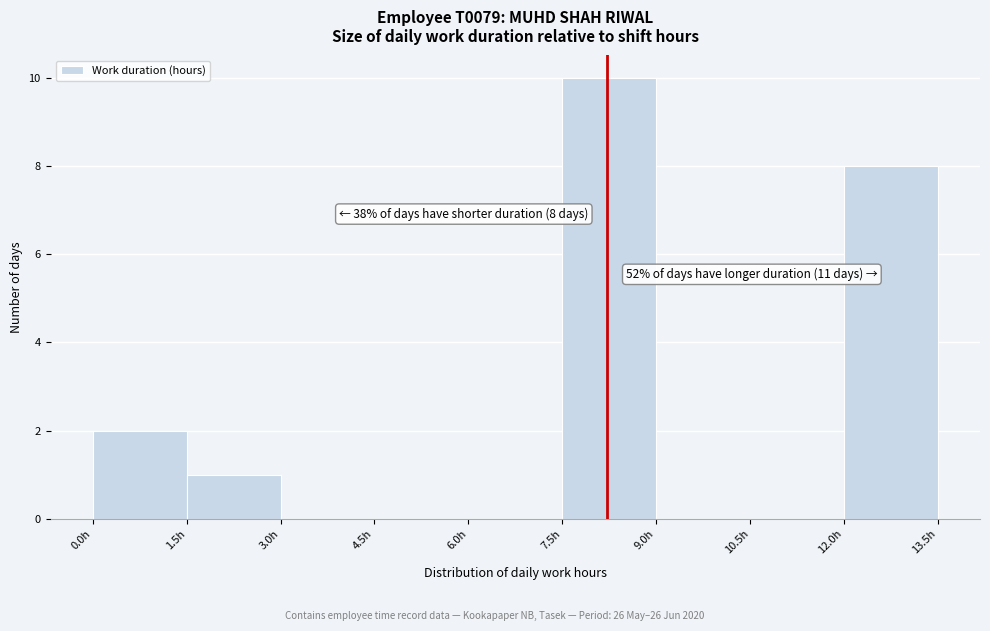

Over which range of the x-axis is the bar tallest?

7.5 to 9.0